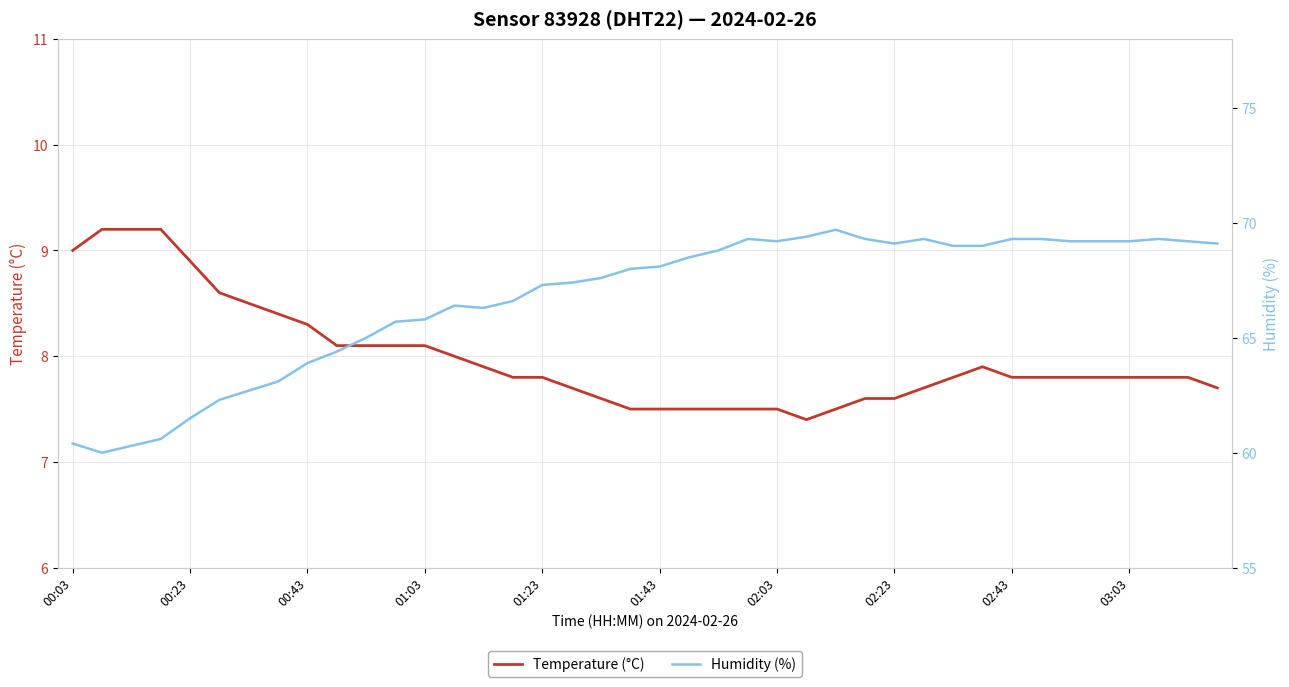

How many distinct data groups are displayed?

2